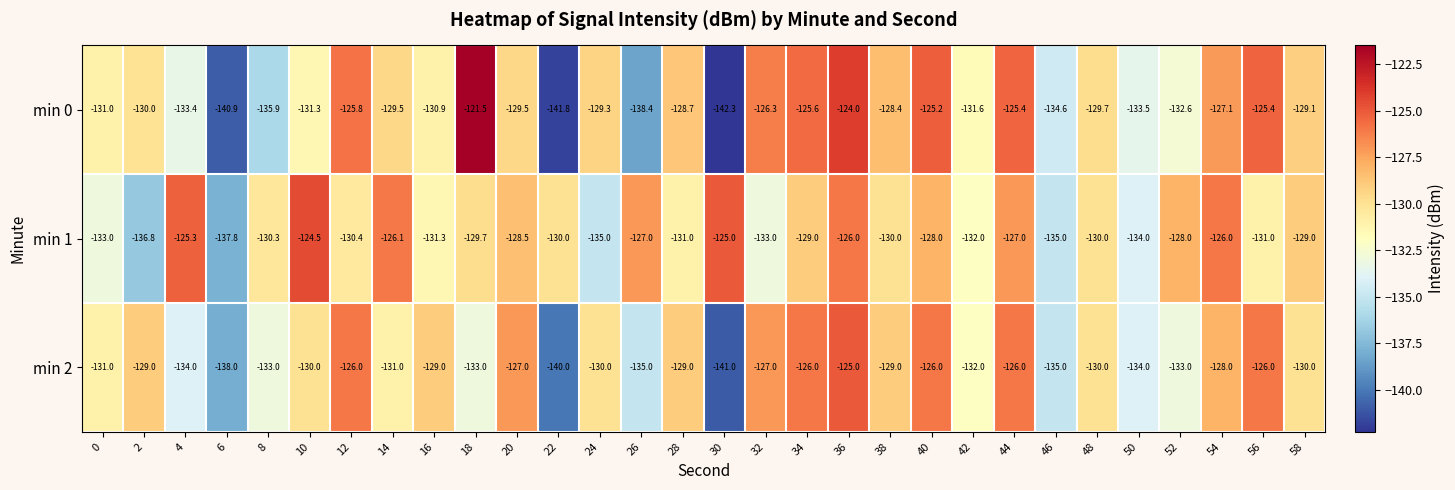

Which category has the lowest value across all series?

30